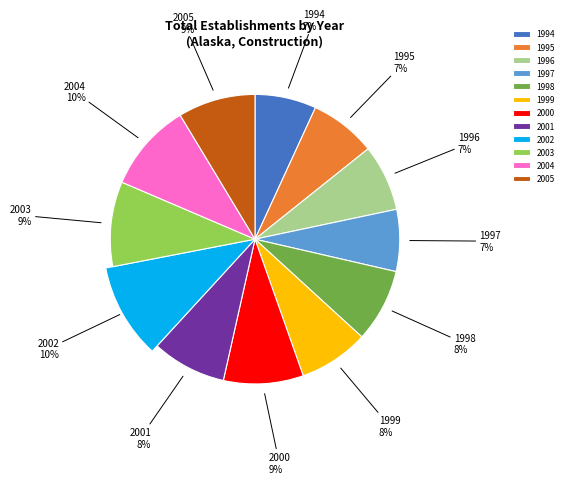

How many segments does this pie chart have?

12